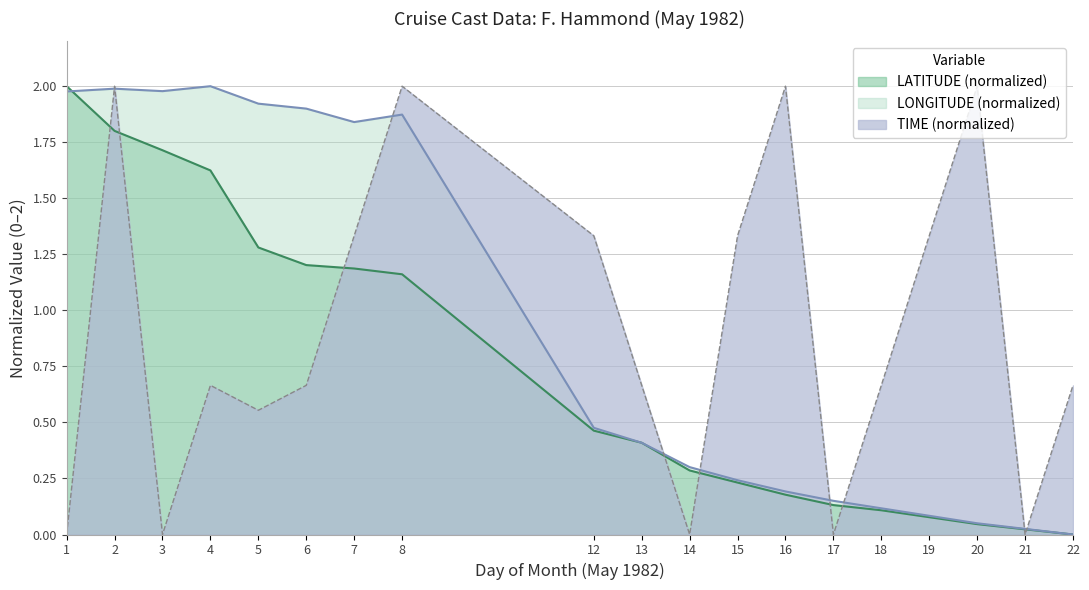

What is the average value of the LONGITUDE series?

0.9